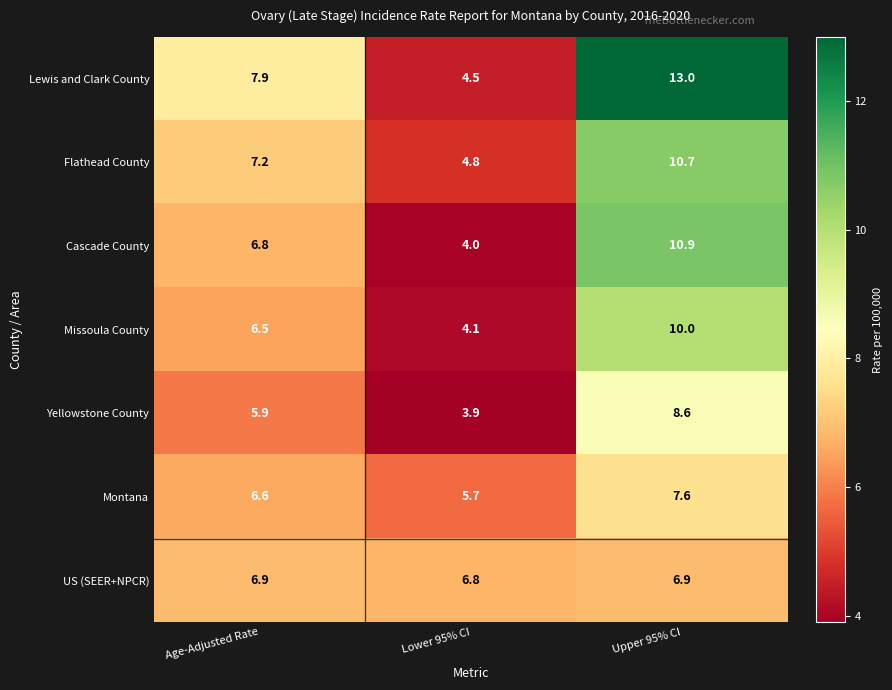

How many data points does each series have?

3